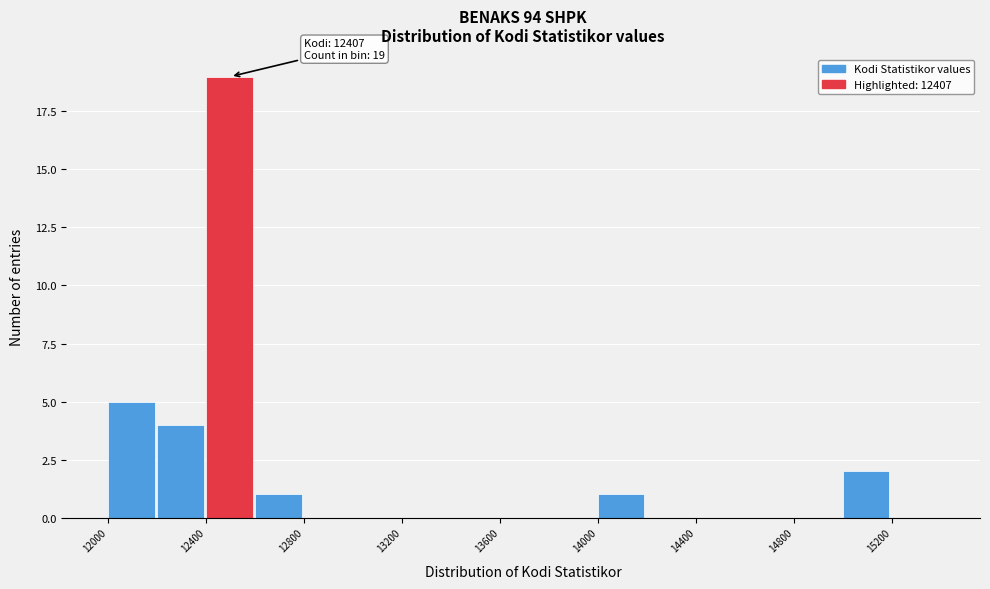

Over which range of the x-axis is the bar tallest?

12400 to 12600